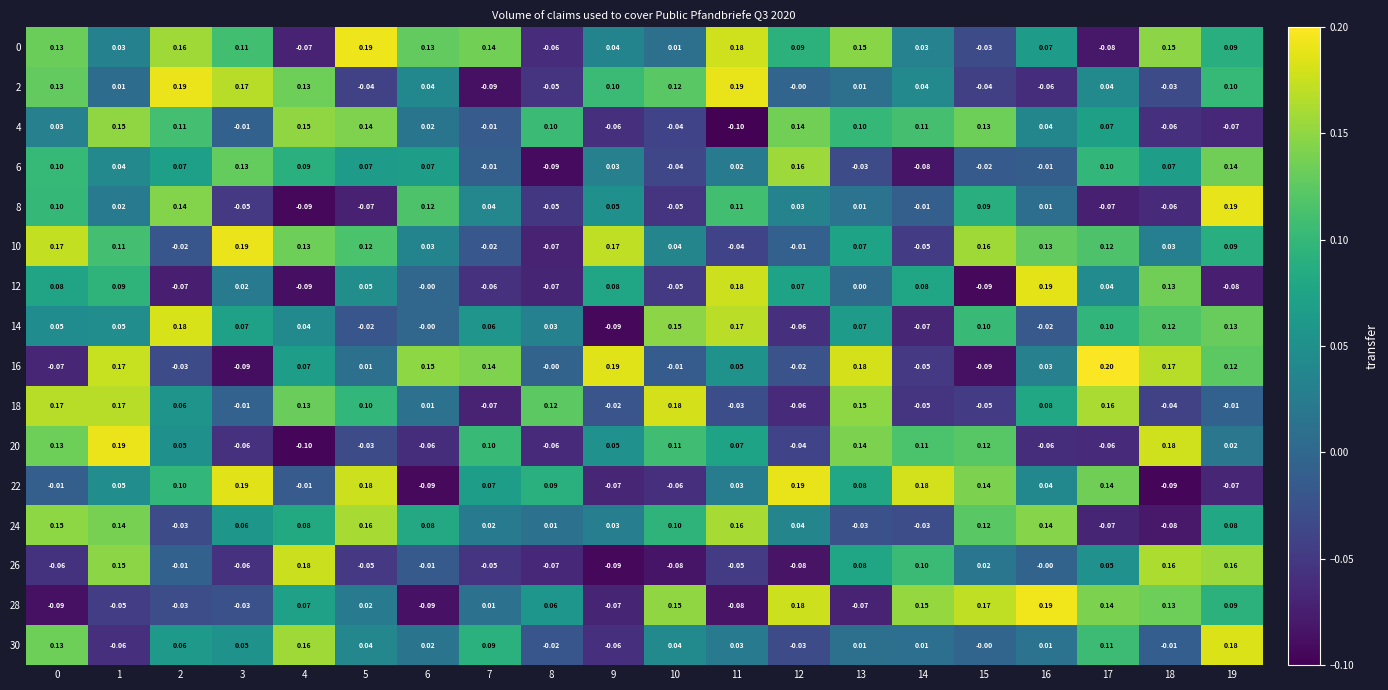

What is the difference between the highest and lowest values at 3?

0.3